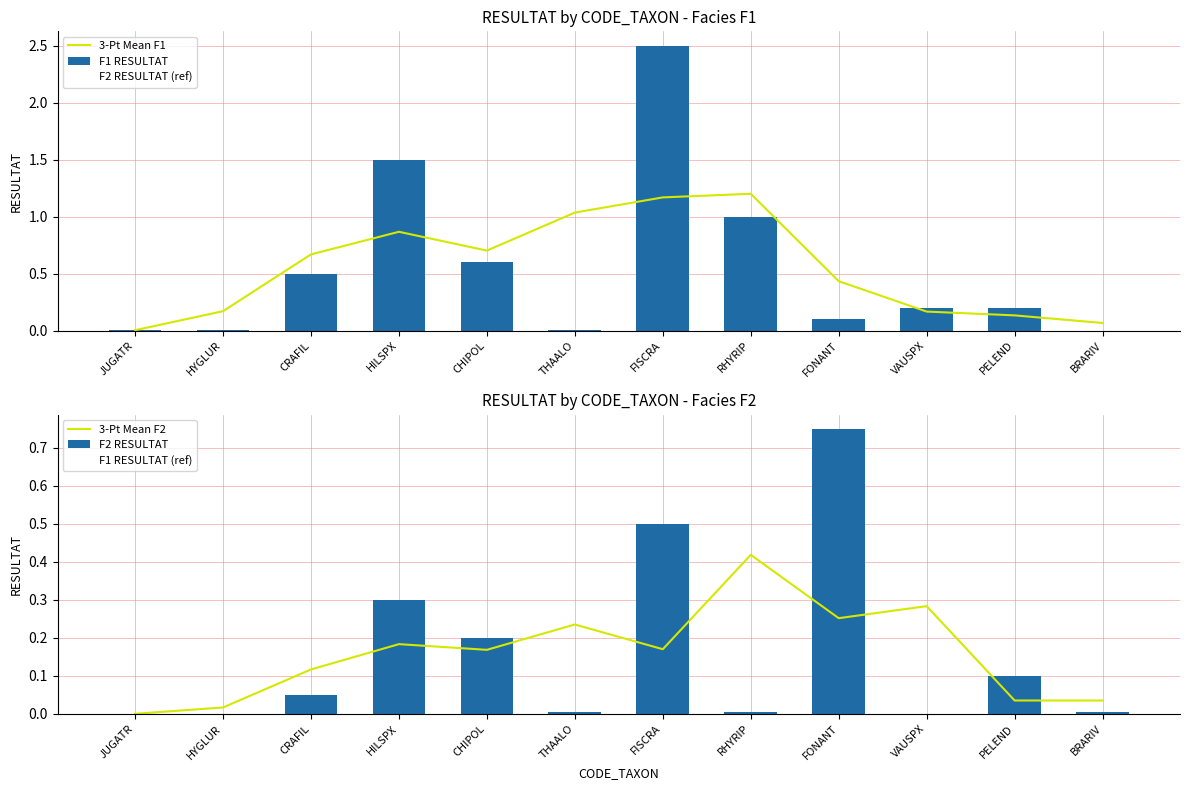

What is the label of the 12th bar from the right?

JUGATR